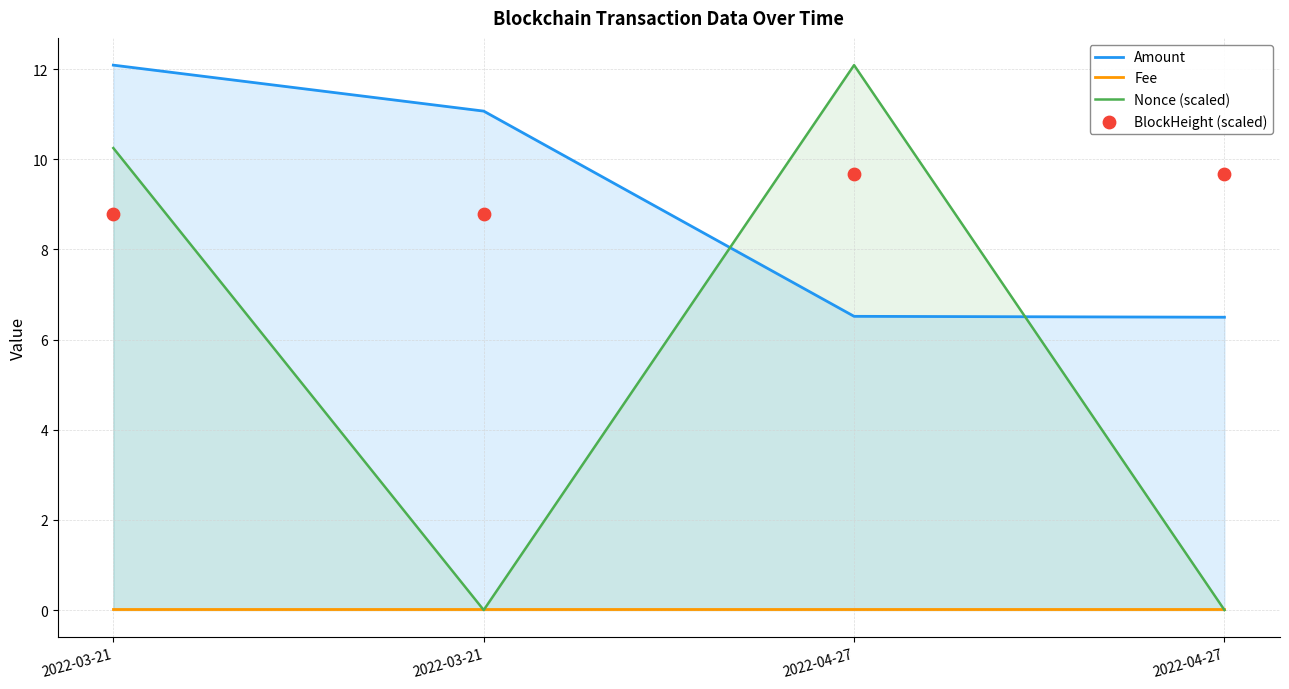

Is the value of BlockHeight (scaled) at 2022-04-27 greater than the value of Fee at 2022-04-27?

Yes